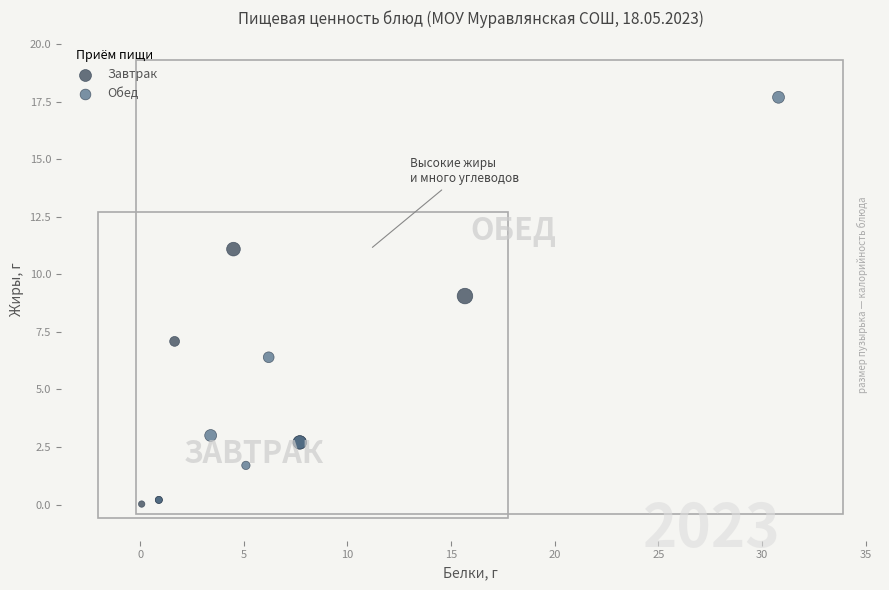

Which series reaches the maximum Y coordinate?

Обед